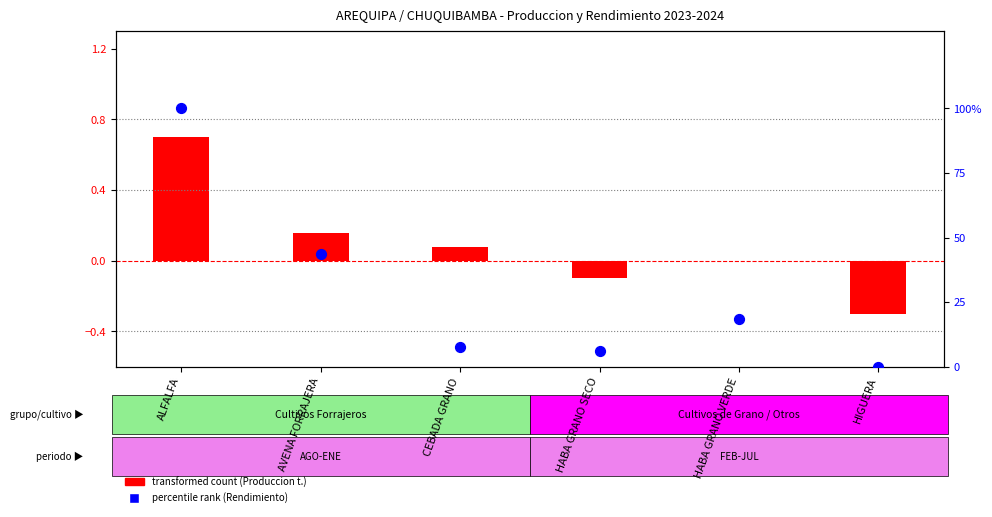

Which series has the largest total across all categories?

percentile rank within the sample